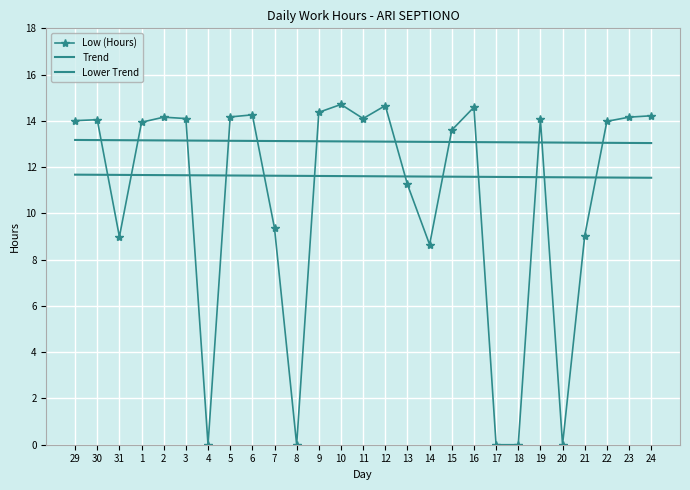

How many interior local peaks does the Low (Hours) series have?

7